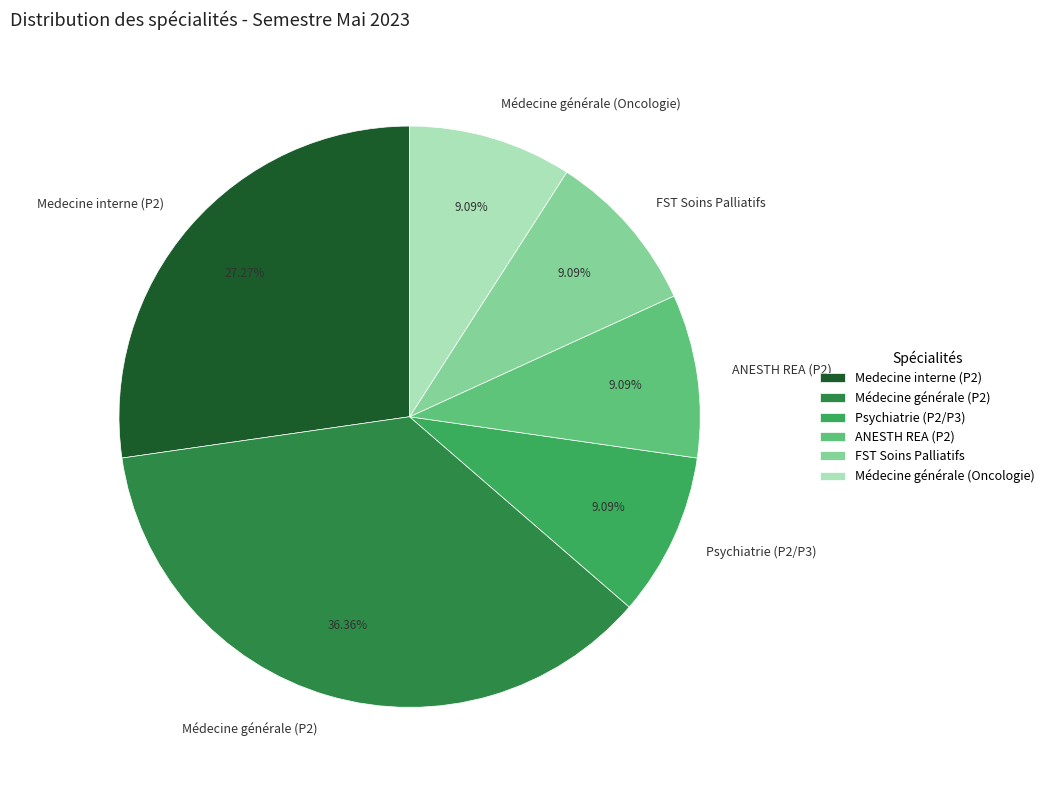

Do Médecine générale (Oncologie) and ANESTH REA (P2) together represent more than half of the pie?

No